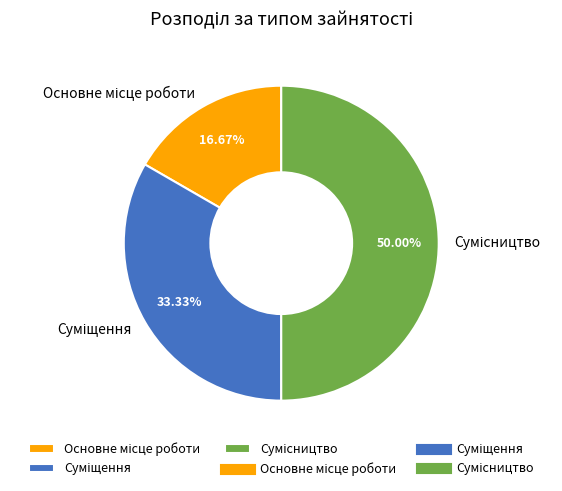

What percentage do Основне місце роботи and Суміщення together represent?

50.0%